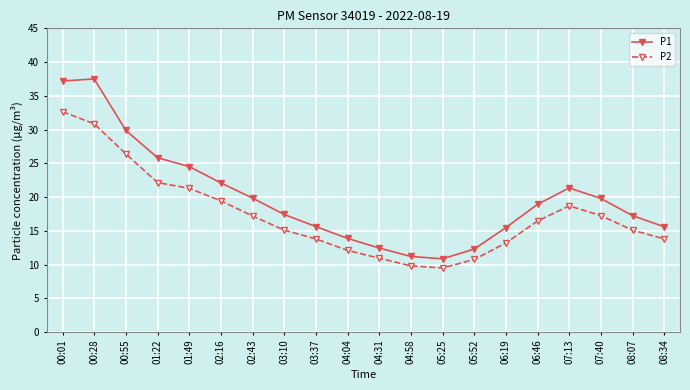

What is the total value across all series at 06:46?

35.4